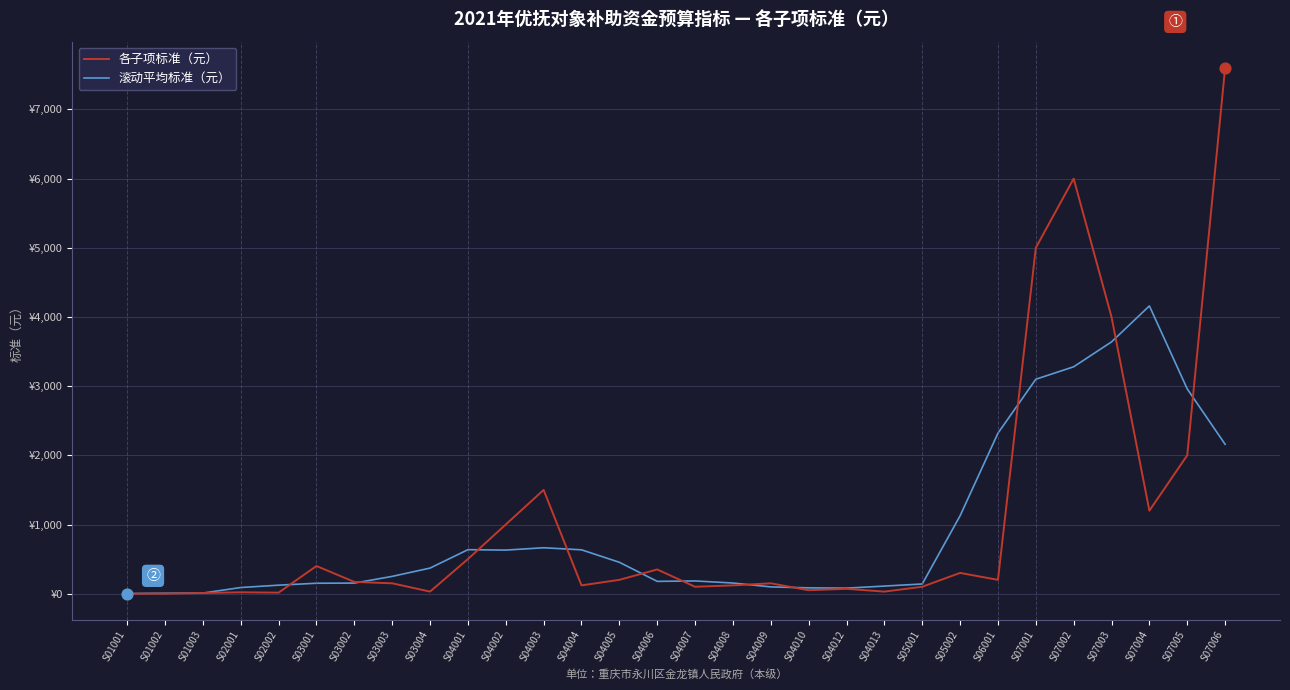

Which series has the largest total across all categories?

各子项标准（元）